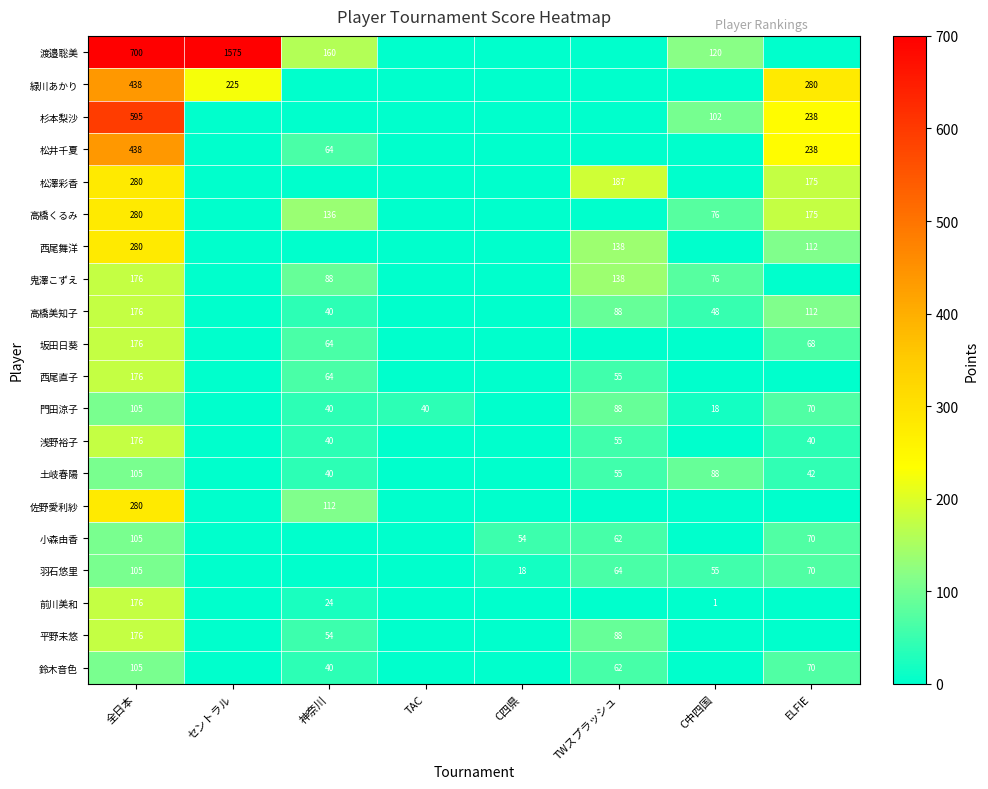

Is it true that 小森由香 equals 35 at ELFIE?

False